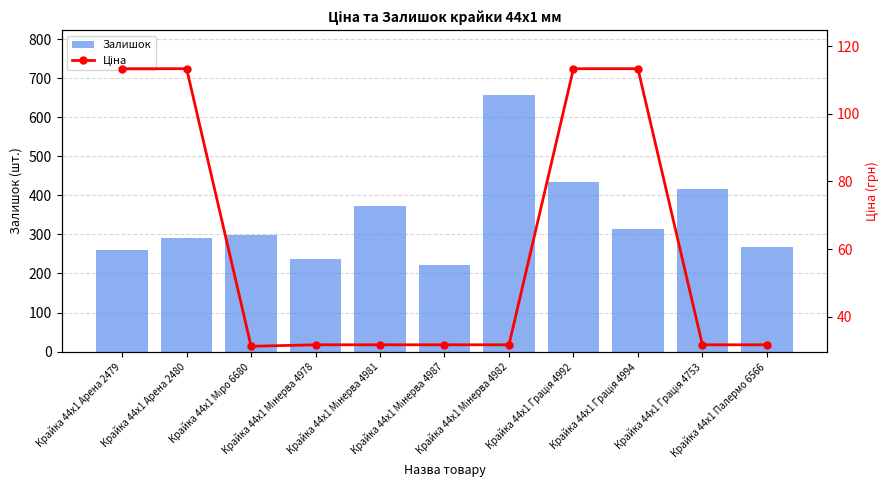

At Крайка 44x1 Грація 4994, list the series in order from smallest to largest.

Ціна, Залишок